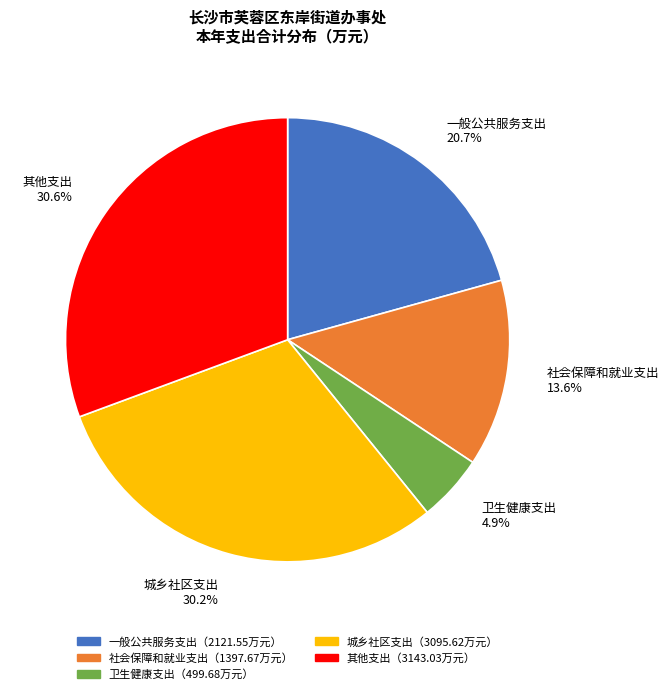

Is there a majority slice in this chart?

No